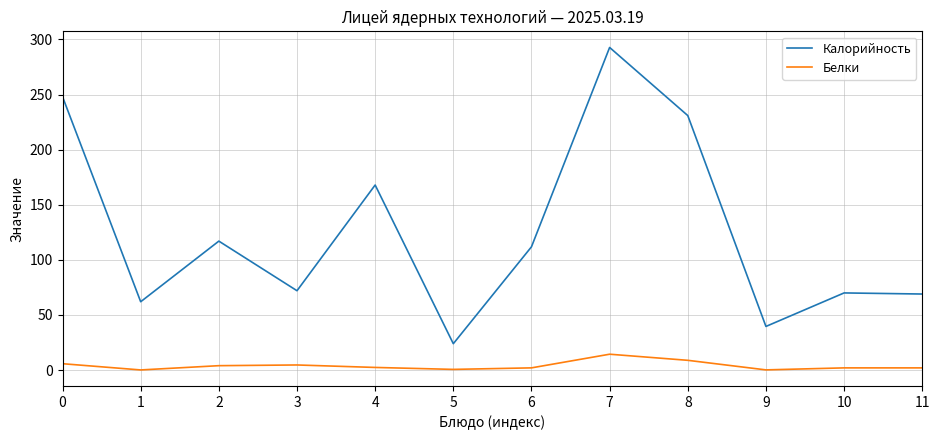

Is it true that Калорийность equals 51.5 at 9?

False